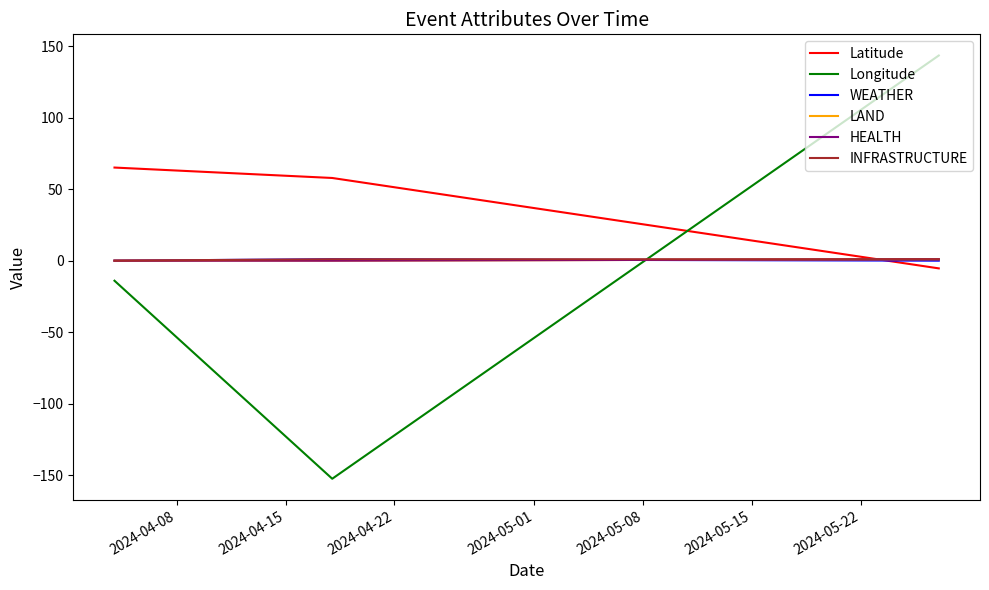

Is this an area chart (filled region under the line)?

No